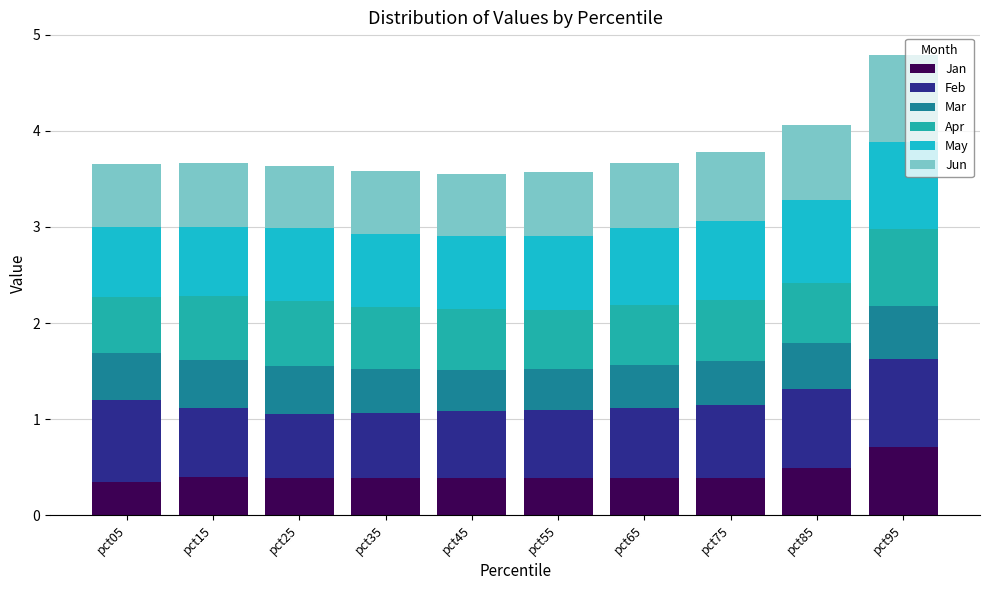

Rank the categories by Feb value from highest to lowest.

pct95, pct05, pct85, pct75, pct65, pct15, pct55, pct45, pct35, pct25